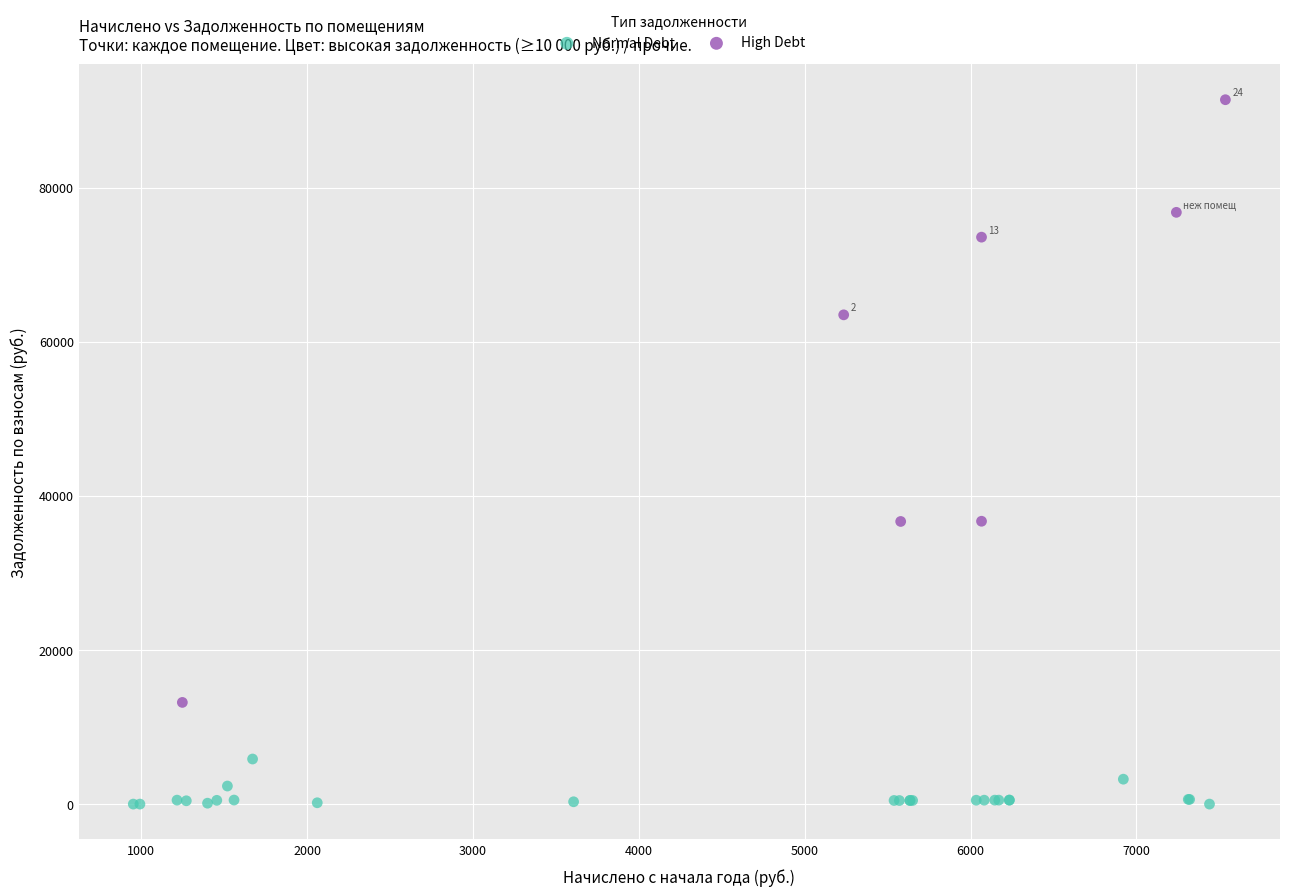

Which series has the largest Y range (max minus min)?

High Debt